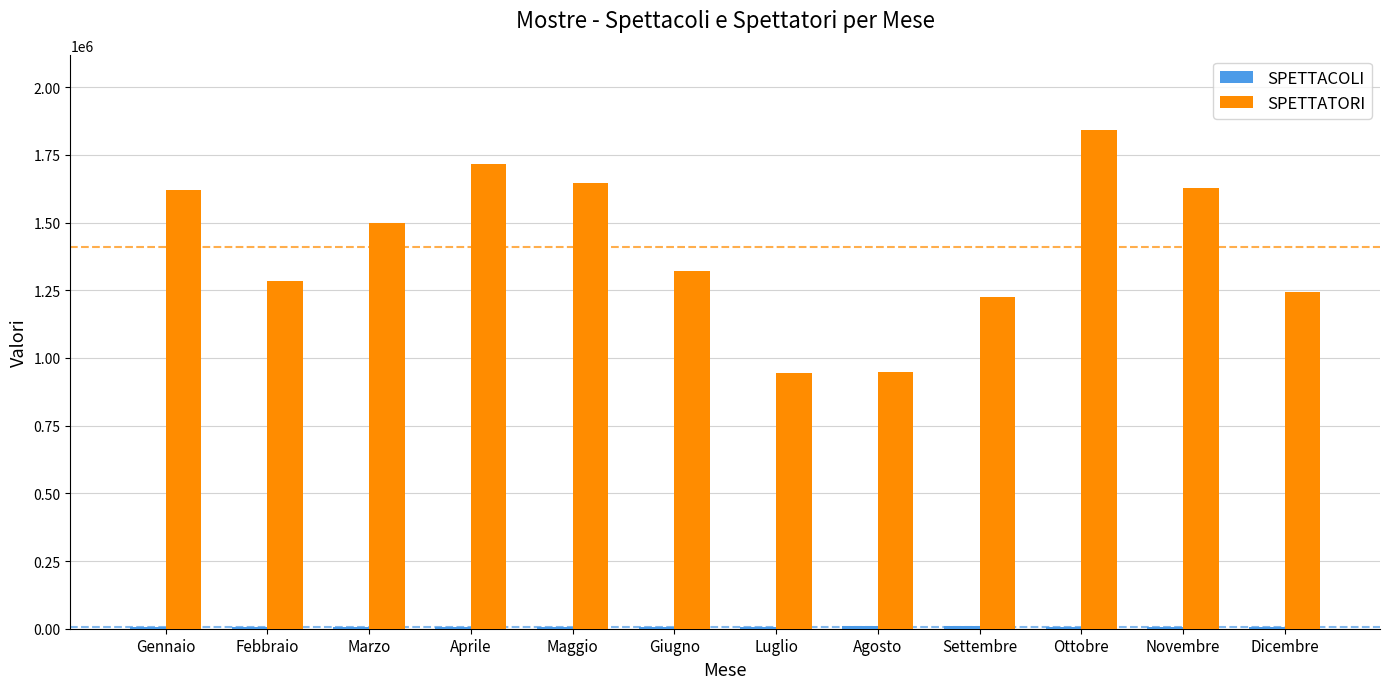

How many groups of bars are there?

12